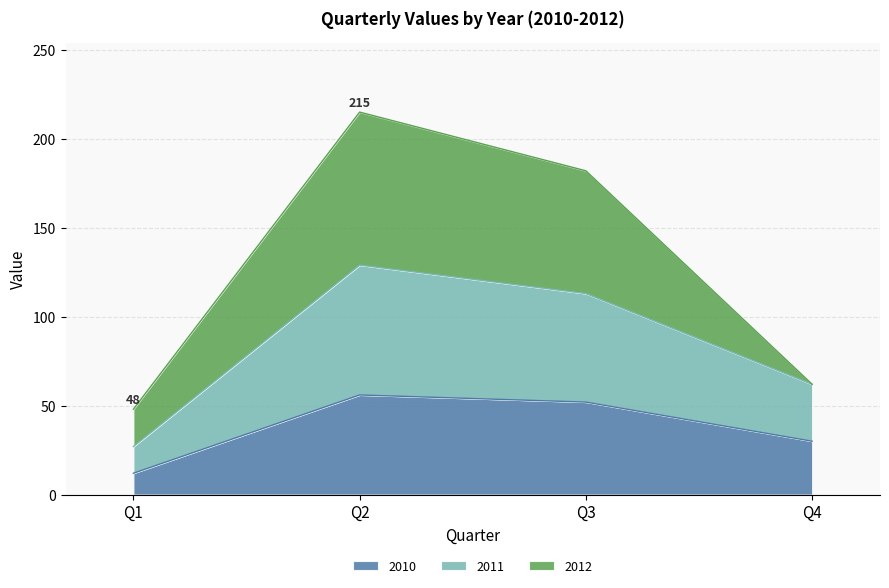

What is the lowest value of the 2010 series?

12